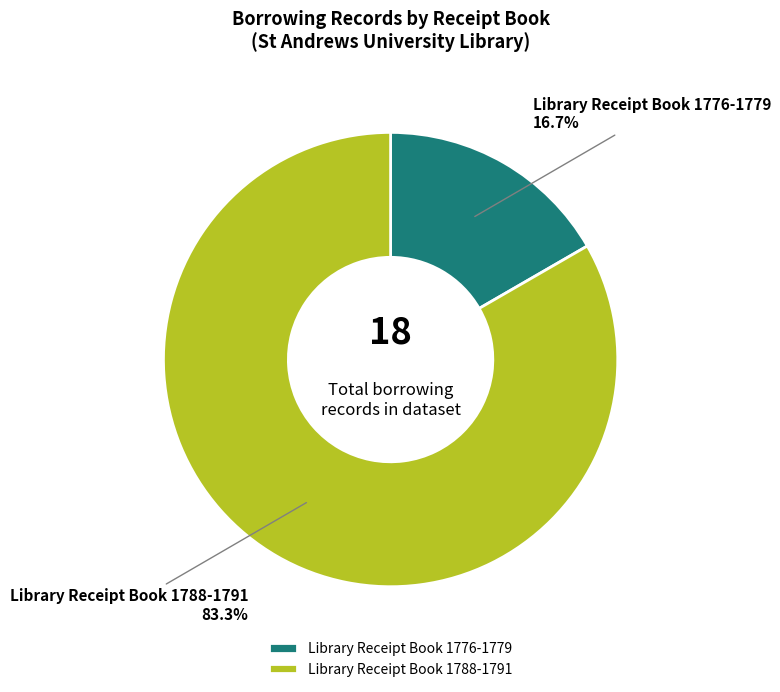

What portion of the pie excludes Library Receipt Book 1788-1791?

16.7%